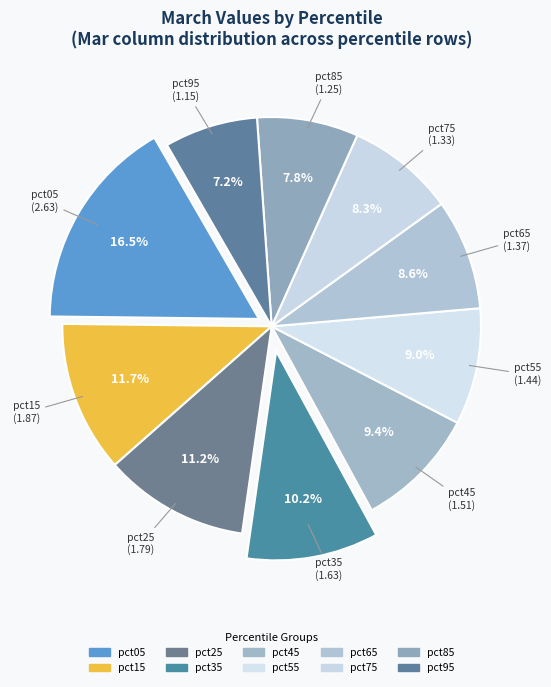

To the nearest percent, what percentage of the pie is pct25?

11%